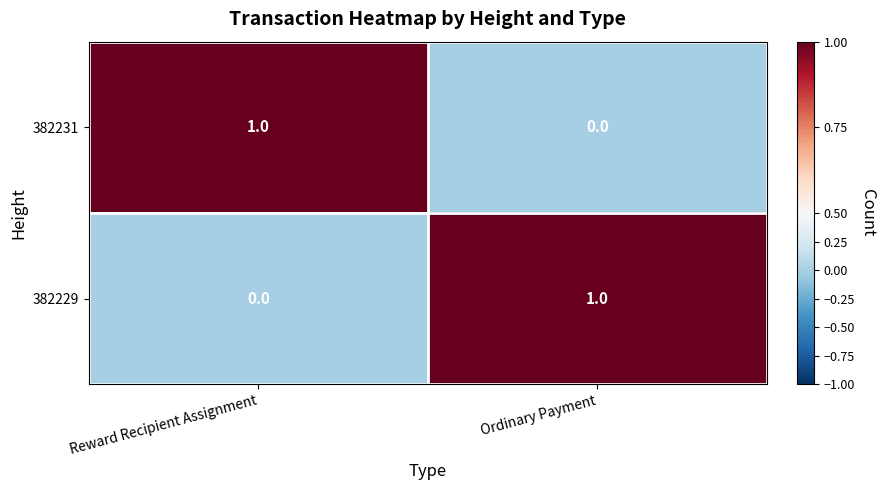

The value of 382229 at Ordinary Payment is 0. True or false?

False